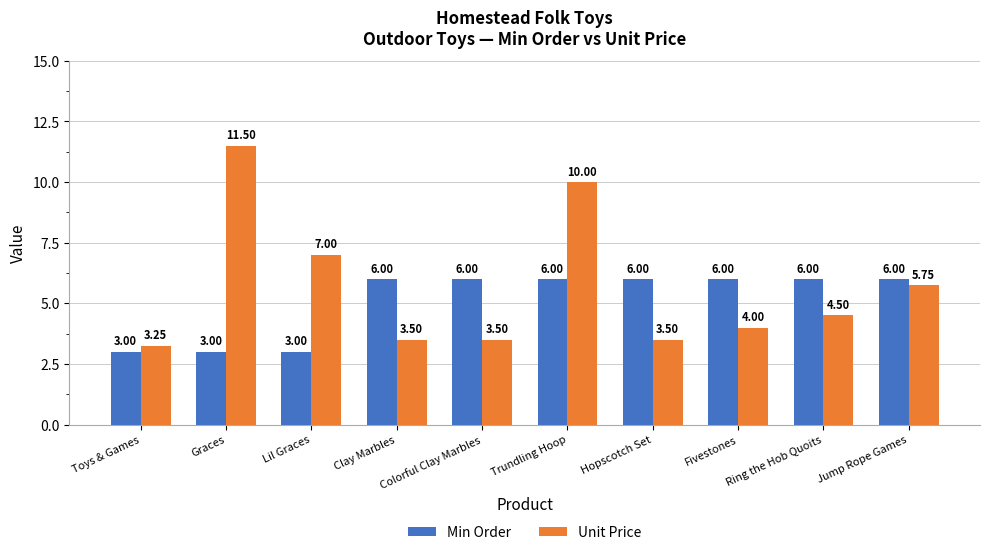

Where is Unit Price nearest to the value 7?

Lil Graces